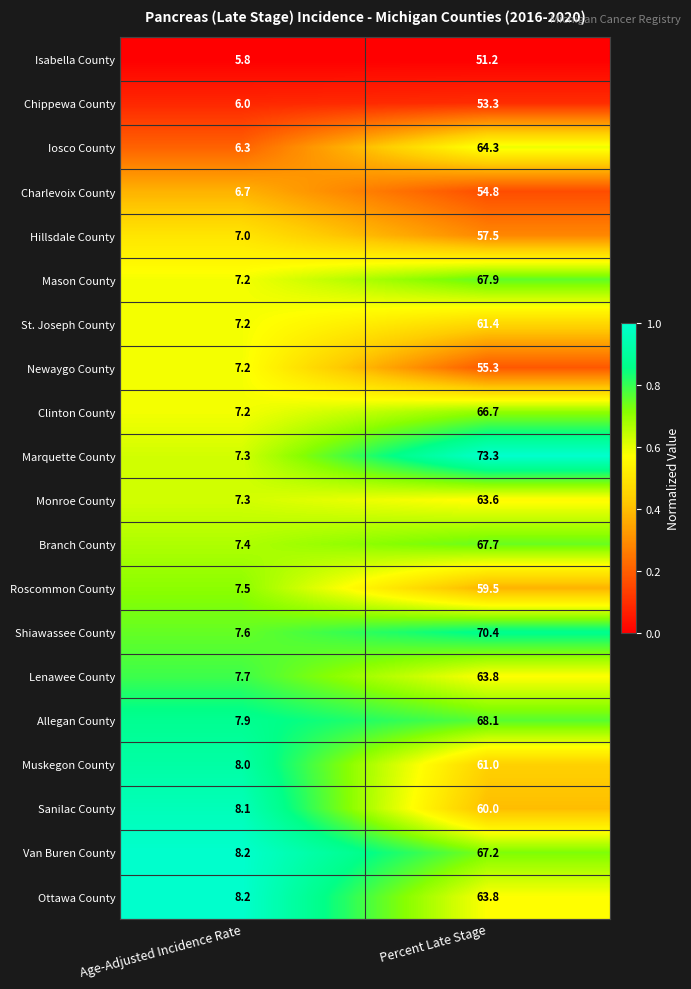

Rank the categories by Muskegon County value from lowest to highest.

Age-Adjusted Incidence Rate, Percent Late Stage